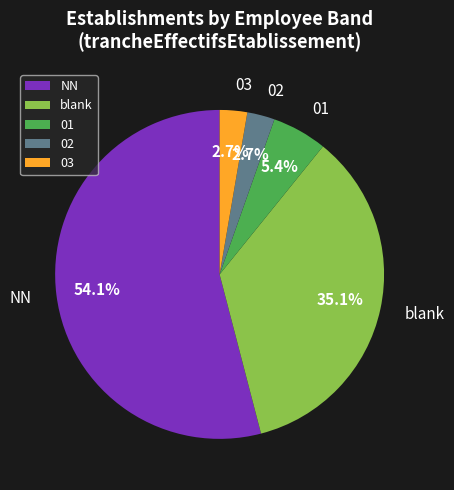

What percentage do 03 and NN together represent?

56.8%